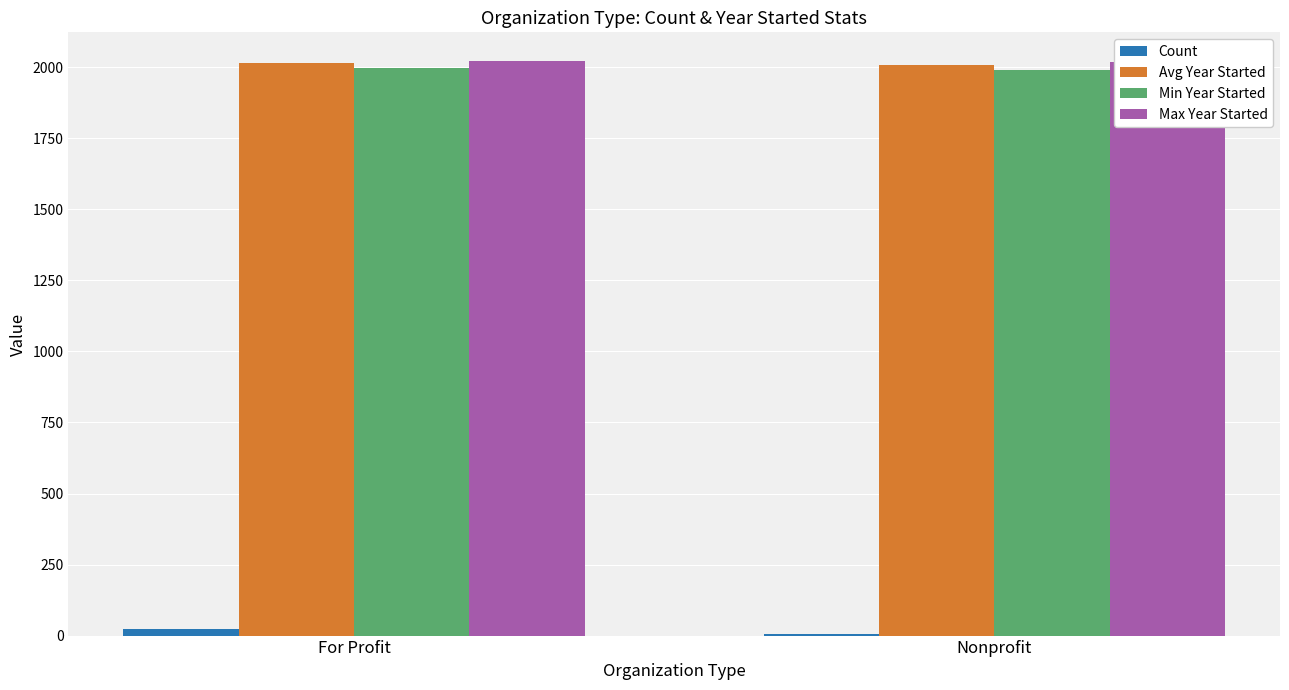

How many data points does each series have?

2